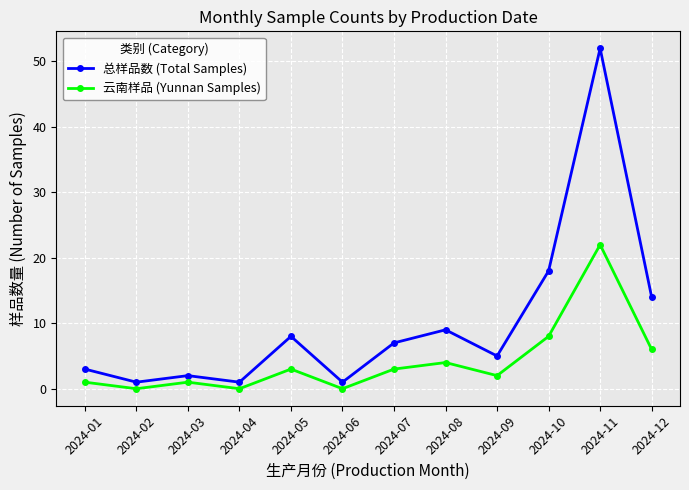

True or false: 云南样品 (Yunnan Samples) and 总样品数 (Total Samples) cross at least once.

False